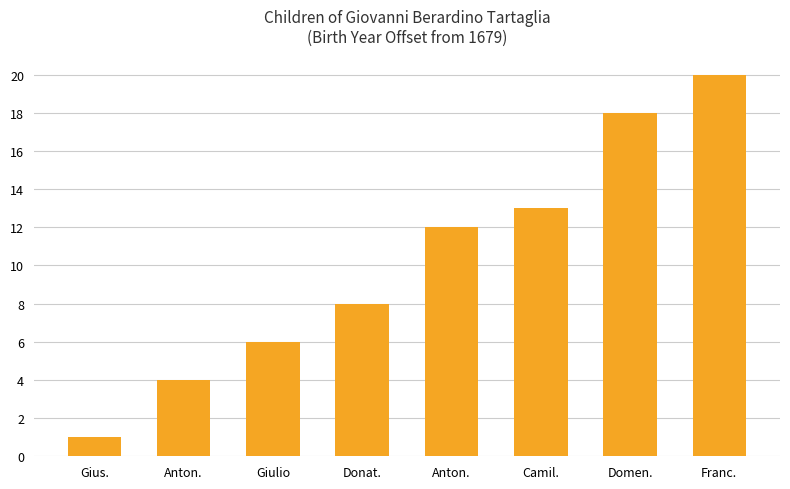

The chart shows a value of 2 at Donat.. True or false?

False